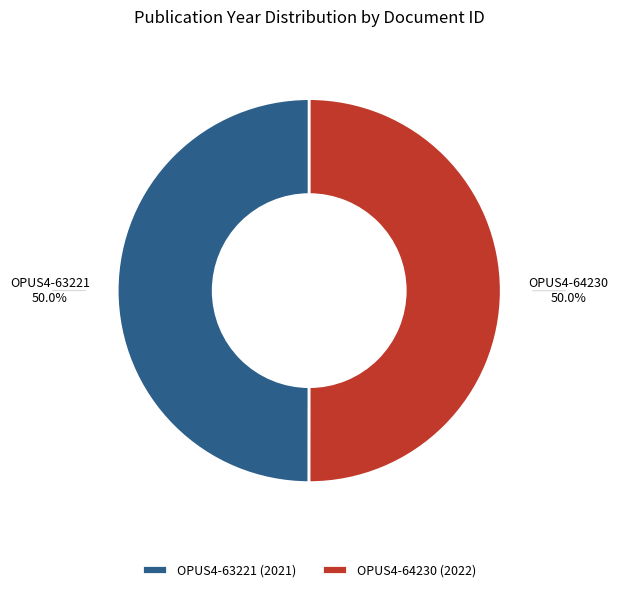

The OPUS4-63221 slice represents 50% of the pie. True or false?

True